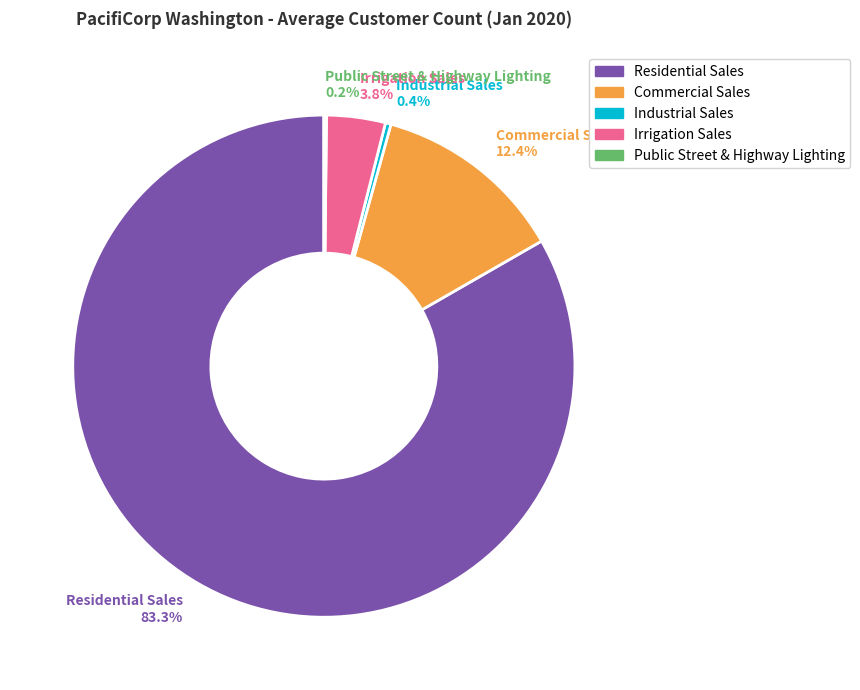

Does any single category account for the majority?

Yes